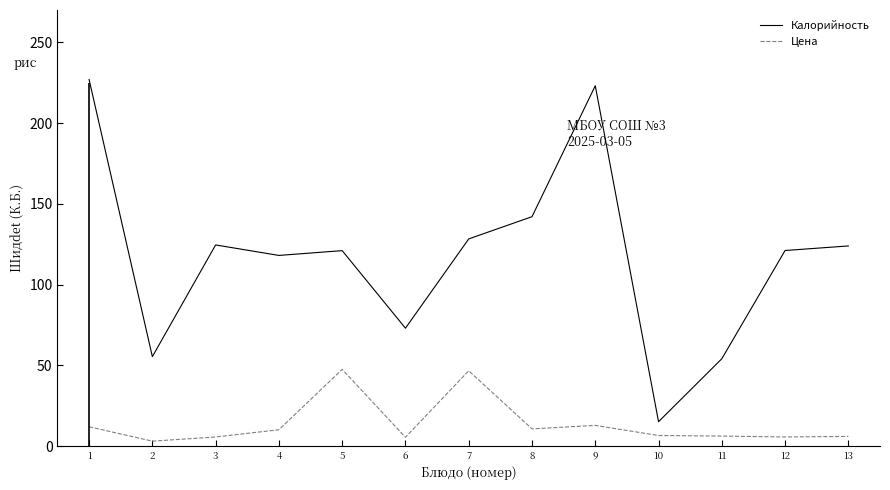

Reading right to left, what are all the values shown in this chart?

Калорийность: 124.0	121.1	54.1	15.2	223.1	142.1	128.3	73.1	121.1	118.1	124.6	55.4	227.0
Цена: 6.1	5.7	6.3	6.6	12.9	10.7	46.7	5.5	47.6	10.2	5.7	3.1	12.0